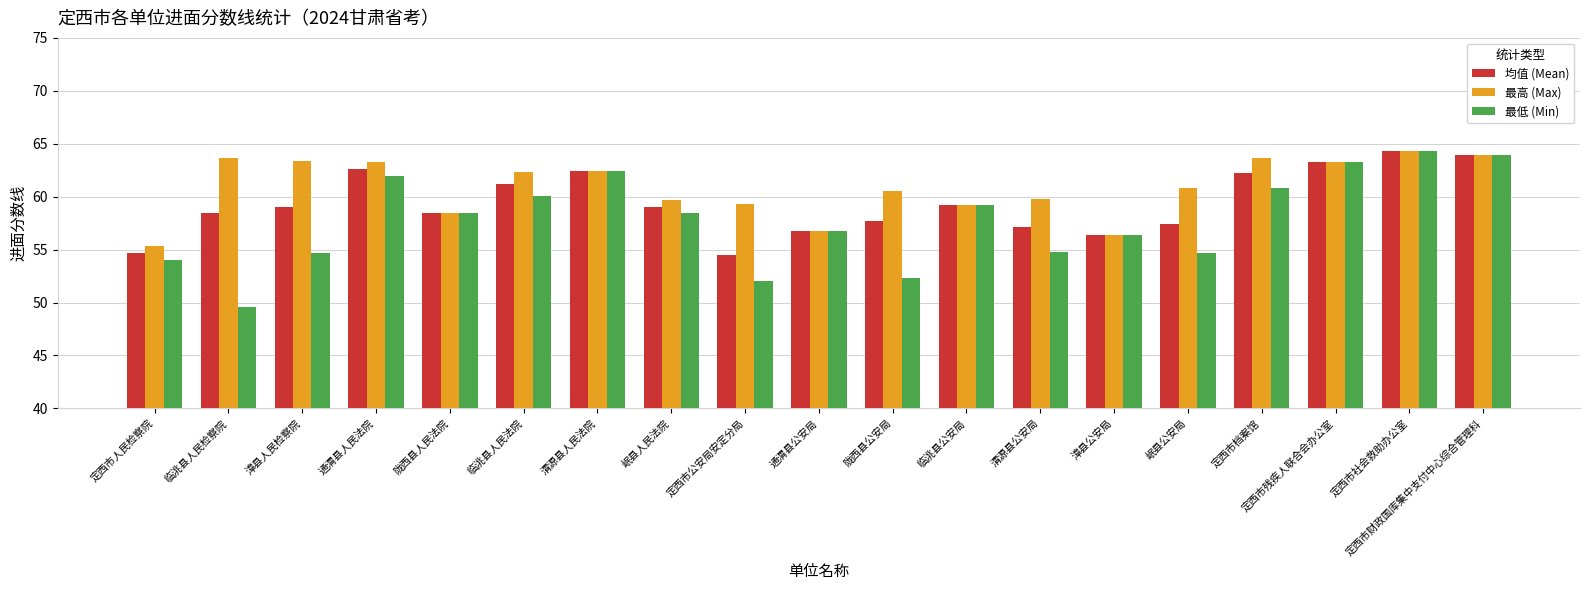

Are the bars horizontal?

No